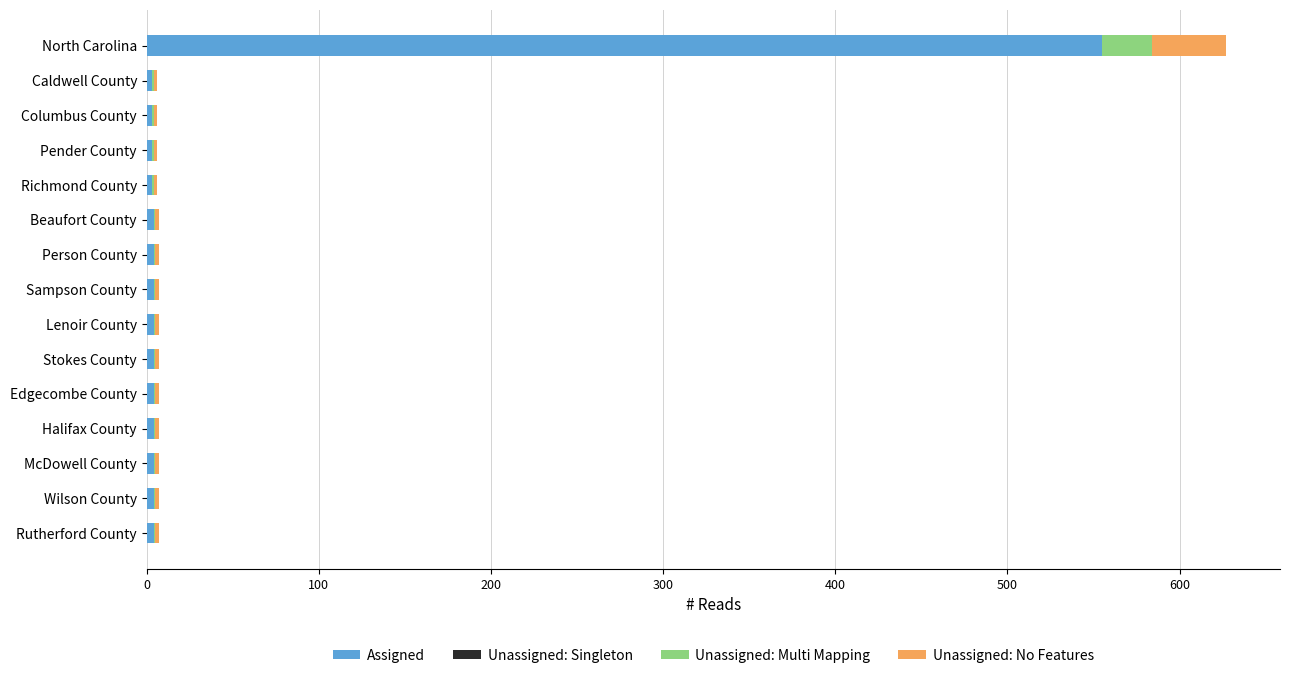

What is the sum of all Assigned values?

607